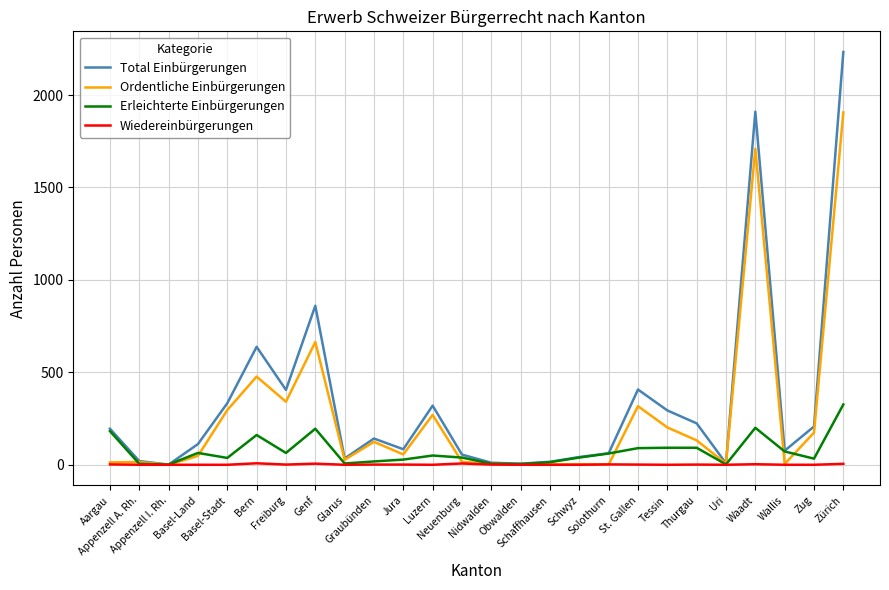

True or false: Ordentliche Einbürgerungen has a value of 0 at Appenzell I. Rh..

True